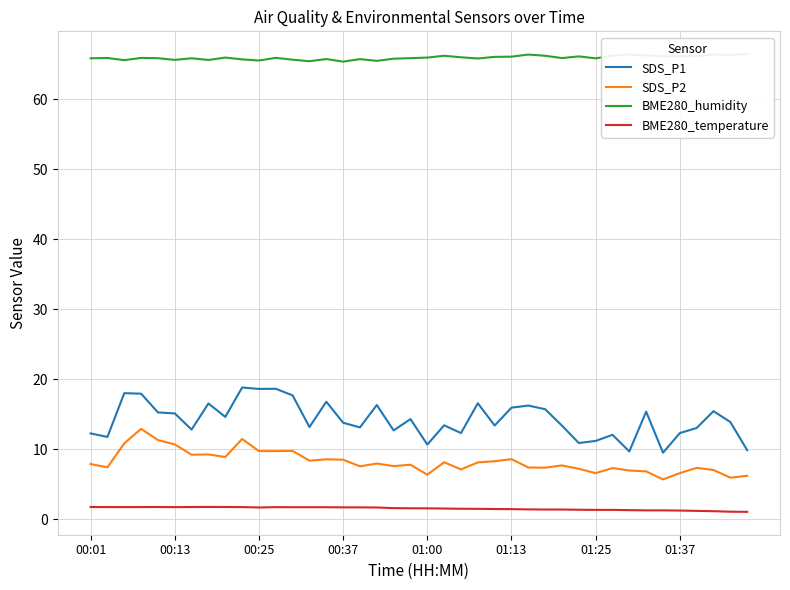

Reading left to right, what are all the values shown in this chart?

SDS_P1: 12.3	11.8	18.0	17.9	15.3	15.1	12.8	16.6	14.6	18.8	18.6	18.6	17.7	13.2	16.8	13.8	13.1	16.3	12.7	14.3	10.7	13.4	12.3	16.6	13.4	15.9	16.2	15.7	13.4	10.9	11.2	12.1	9.7	15.4	9.5	12.3	13.1	15.4	13.9	9.9
SDS_P2: 7.9	7.4	10.8	12.9	11.3	10.7	9.2	9.3	8.9	11.5	9.8	9.8	9.8	8.4	8.6	8.5	7.6	8.0	7.6	7.8	6.4	8.2	7.1	8.1	8.3	8.6	7.4	7.4	7.7	7.2	6.6	7.3	7.0	6.8	5.7	6.6	7.3	7.0	6.0	6.2
BME280_humidity: 65.9	65.9	65.6	65.9	65.9	65.6	65.9	65.6	66.0	65.7	65.5	65.9	65.7	65.4	65.8	65.4	65.7	65.5	65.8	65.9	66.0	66.2	66.0	65.8	66.1	66.1	66.4	66.2	65.9	66.1	65.8	66.2	66.4	66.3	66.1	66.2	66.2	66.4	66.3	66.4
BME280_temperature: 1.8	1.8	1.8	1.8	1.8	1.7	1.8	1.8	1.8	1.8	1.7	1.7	1.7	1.7	1.7	1.7	1.7	1.7	1.6	1.6	1.6	1.5	1.5	1.5	1.5	1.5	1.4	1.4	1.4	1.4	1.4	1.4	1.3	1.3	1.3	1.2	1.2	1.2	1.1	1.1